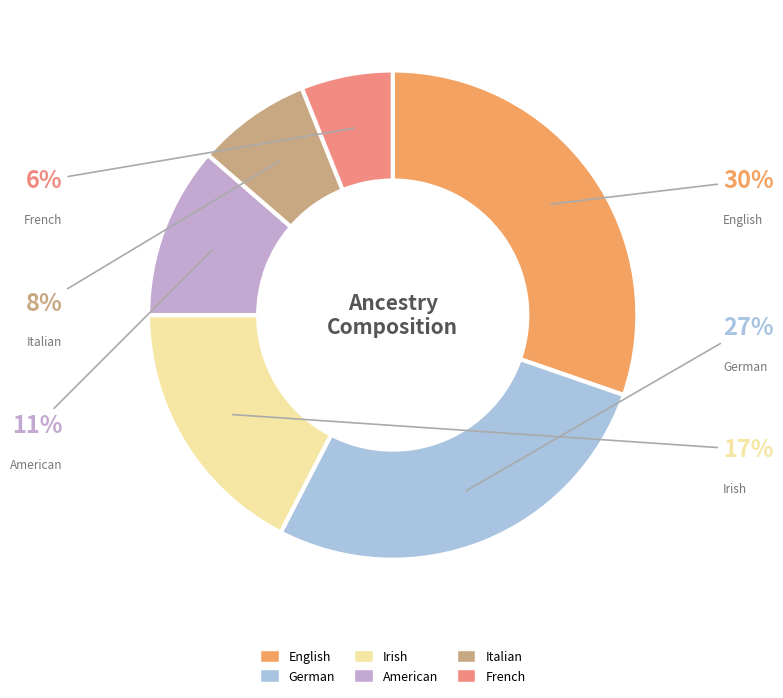

Count the number of slices in the pie.

6